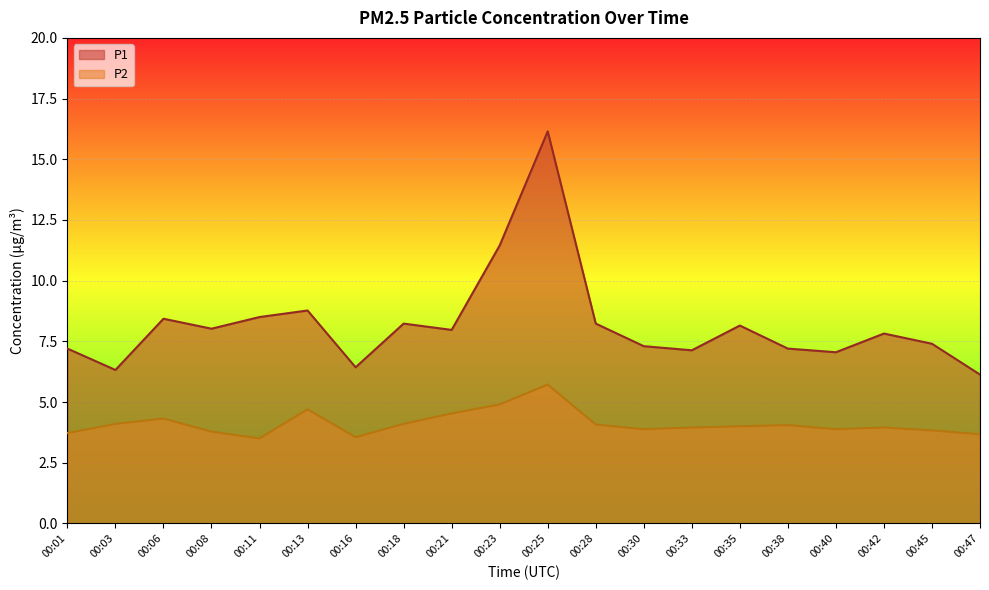

List the series in order of their peak value, lowest first.

P2, P1